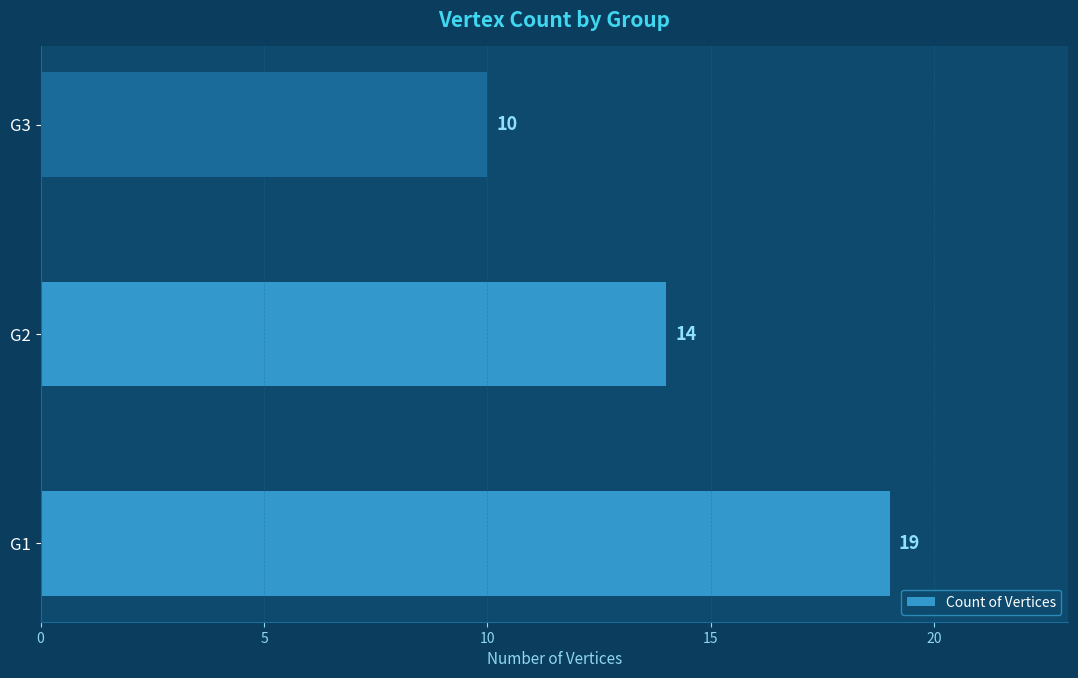

How many values are below 14?

1